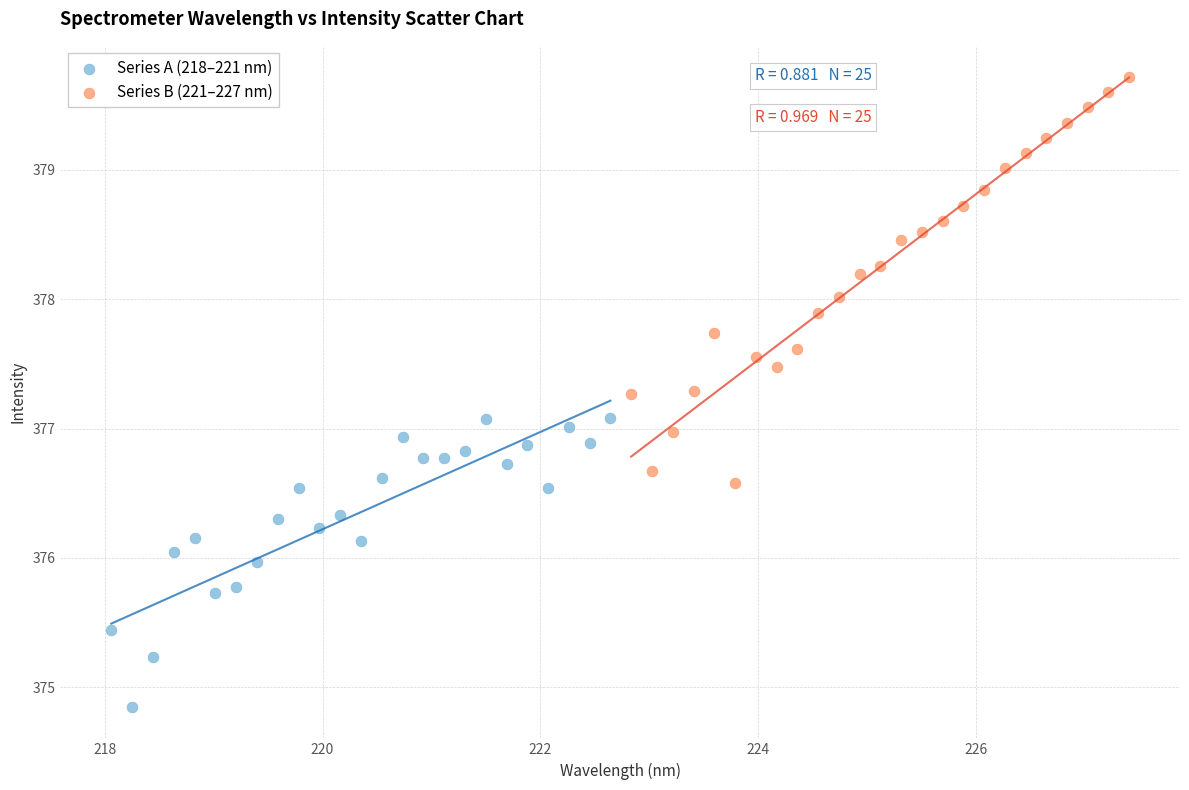

Which series has the largest Y range (max minus min)?

Series B (221–227 nm)